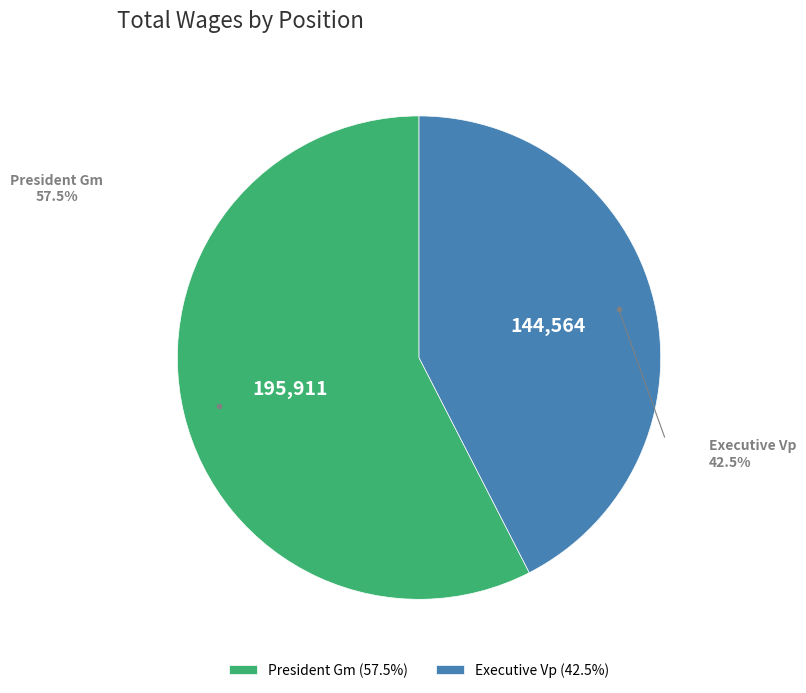

Is there a majority slice in this chart?

Yes